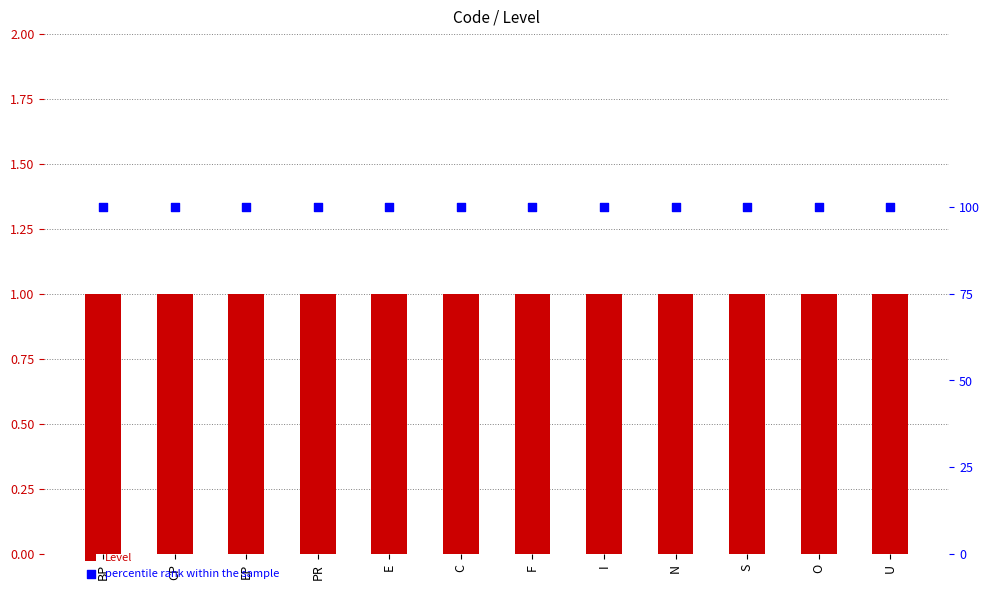

At which category is the sum across all series the highest?

BP